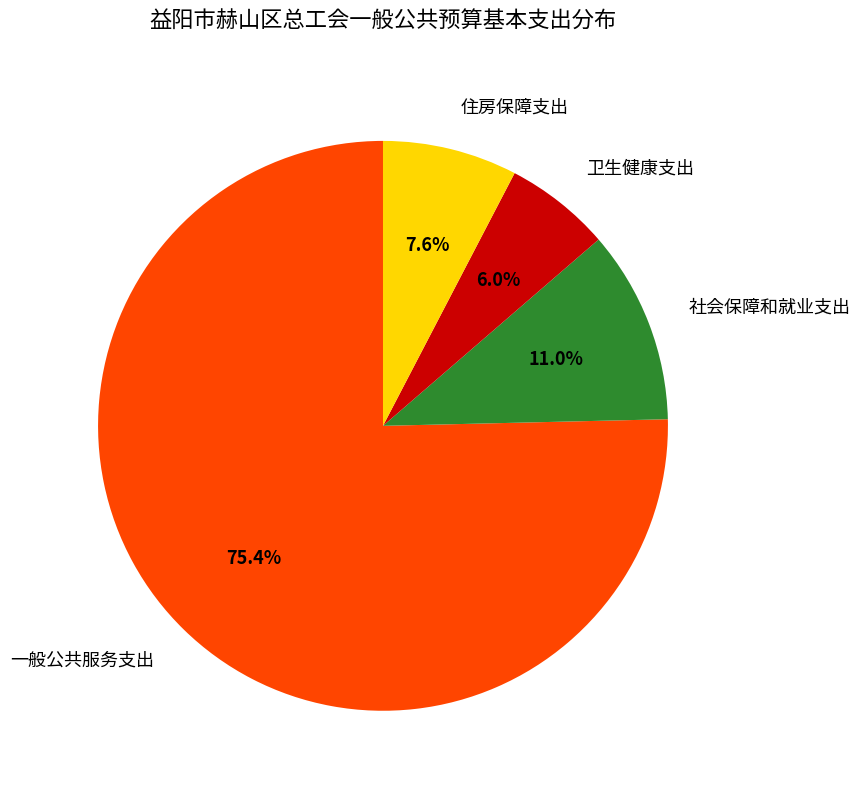

Is there any slice that represents more than half of the pie?

Yes